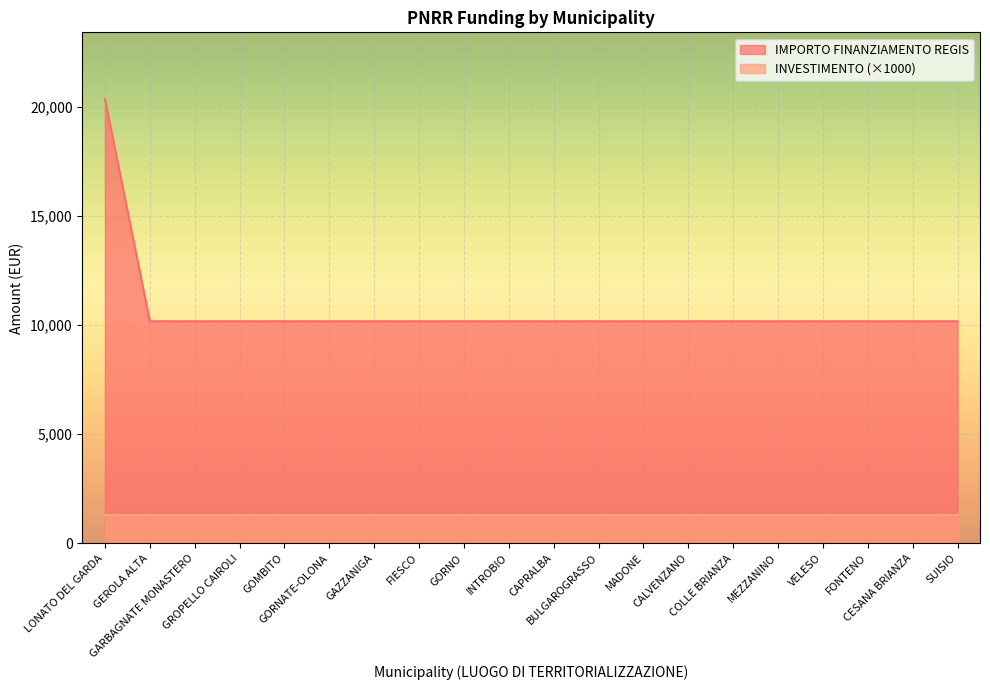

What is the label of the 19th point from the right?

GEROLA ALTA